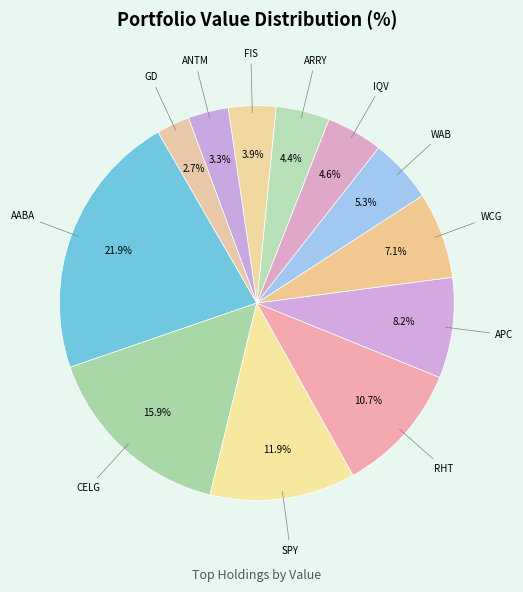

The RHT slice represents 1% of the pie. True or false?

False